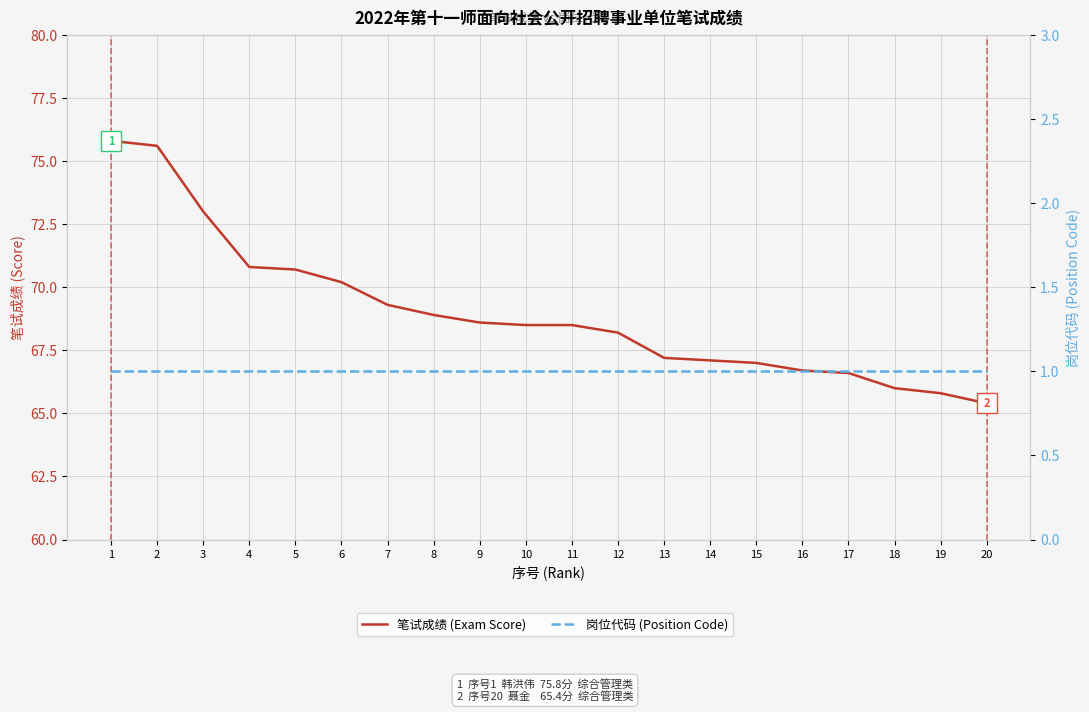

What is the spread (max minus min) of values at 12?

67.2